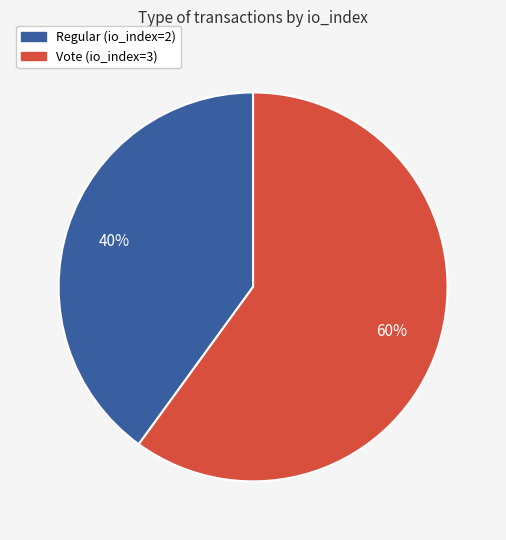

Is it true that Regular (io_index=2) is 31% of the pie?

False